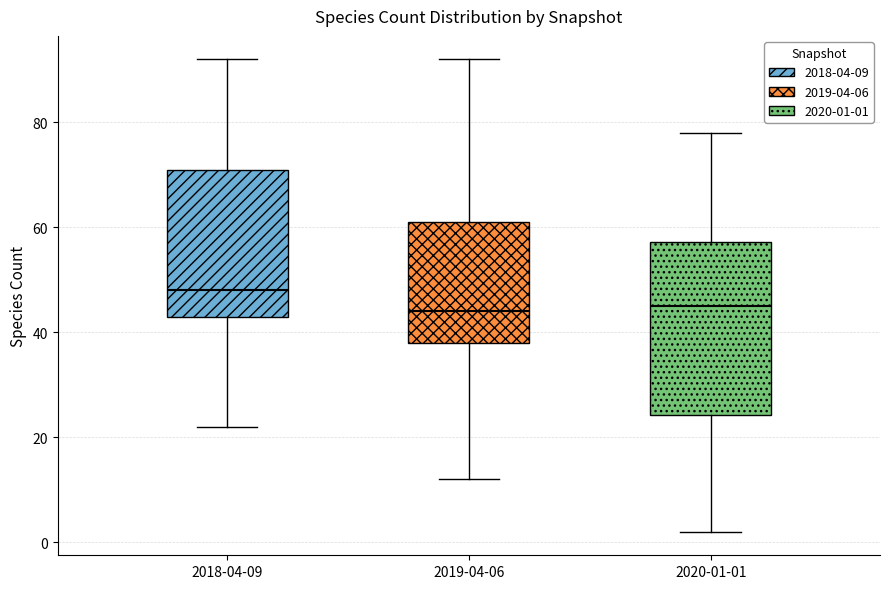

Which box is the tallest, from its lower edge to its upper edge?

2020-01-01